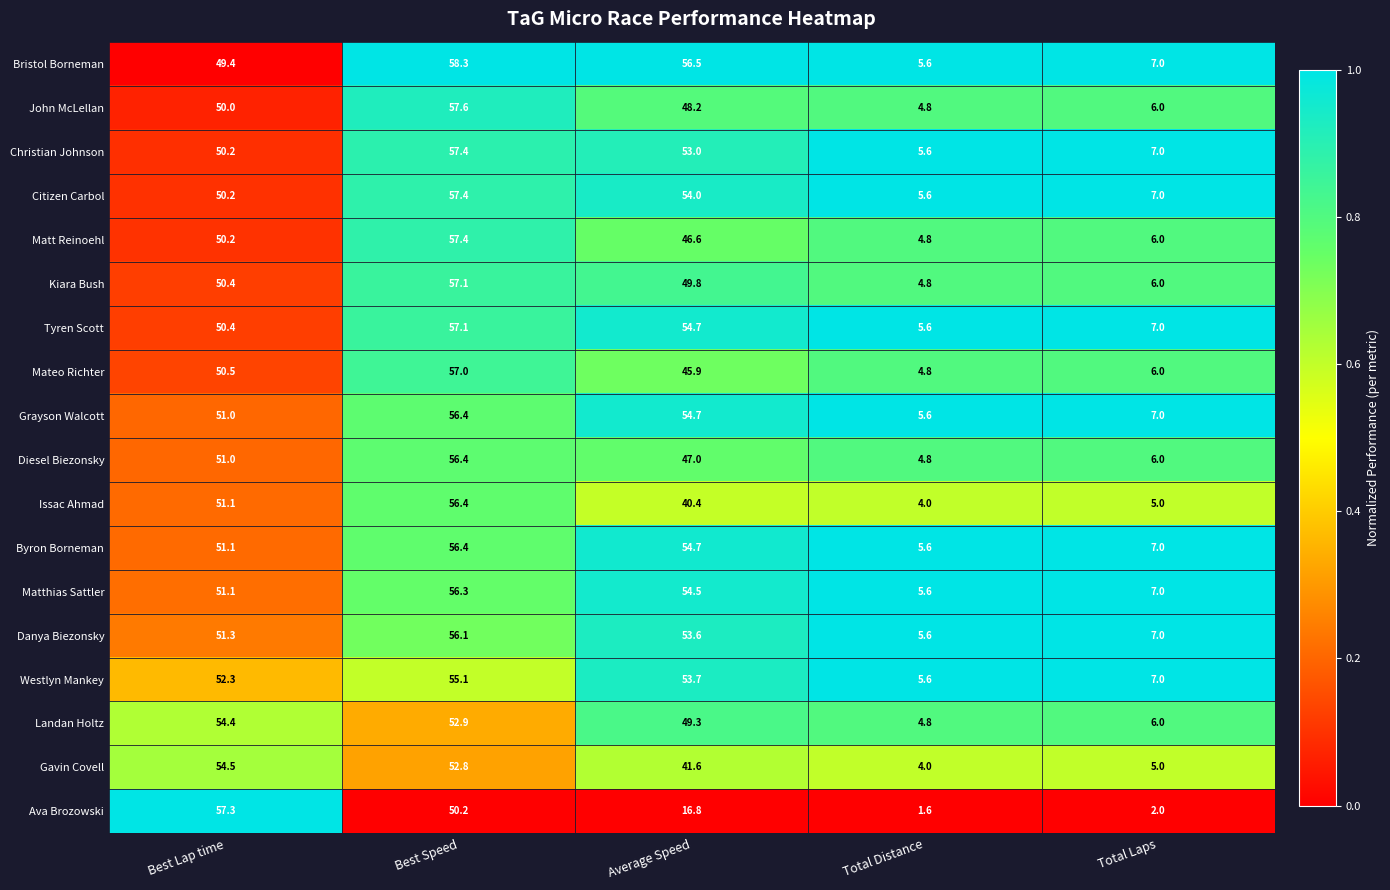

What is the difference between the maximum and minimum values in the Gavin Covell series?

50.5